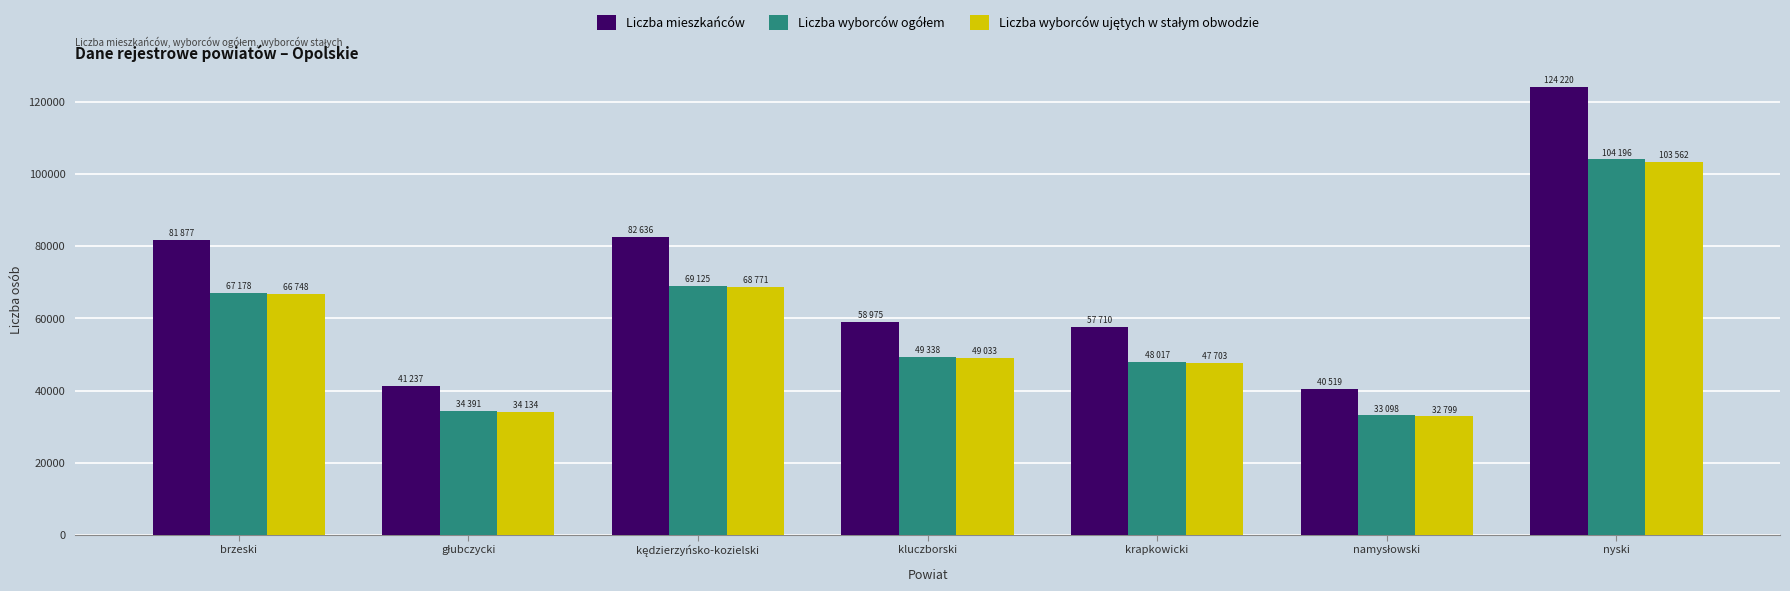

What is the smallest value displayed?

32799